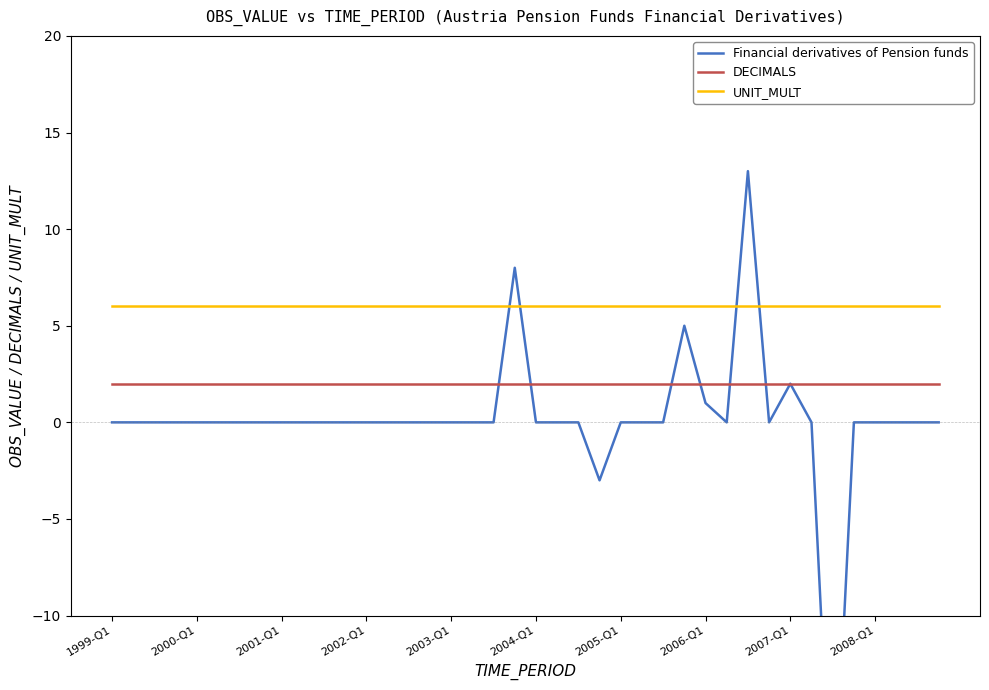

Between 29 and 30, which is larger?

30